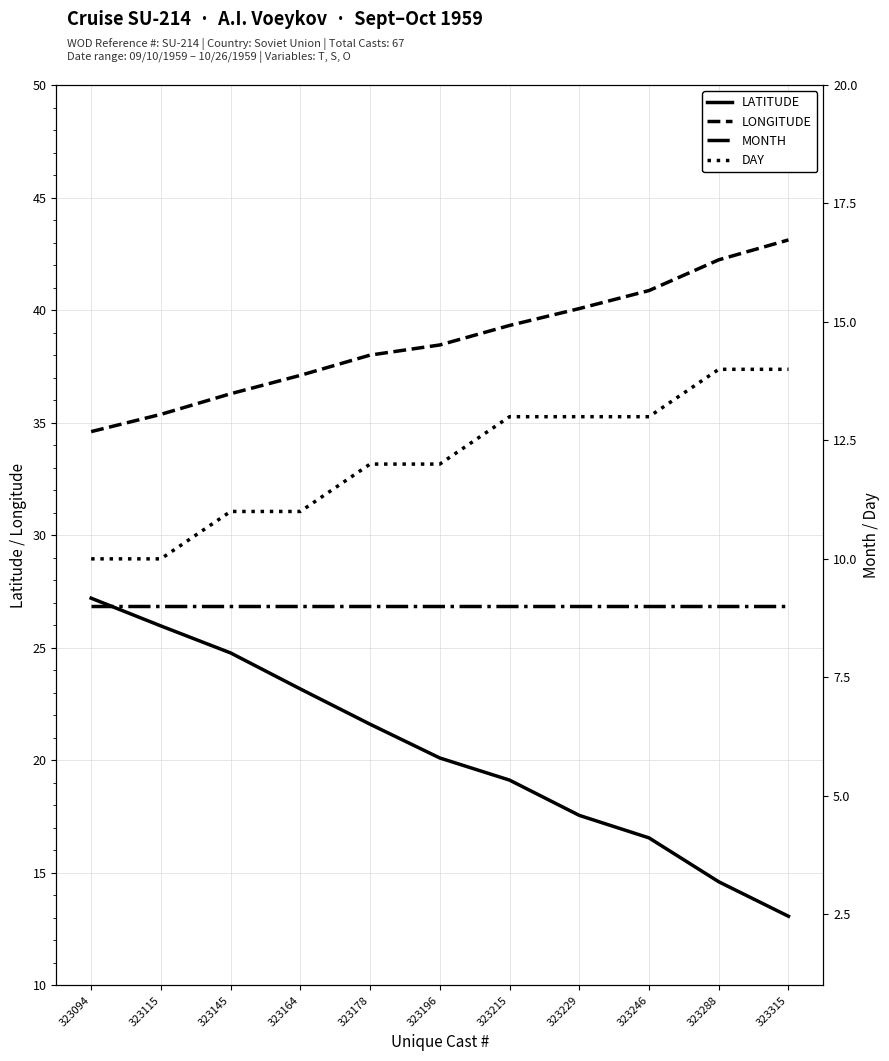

At which label does DAY first exceed 12?

323215